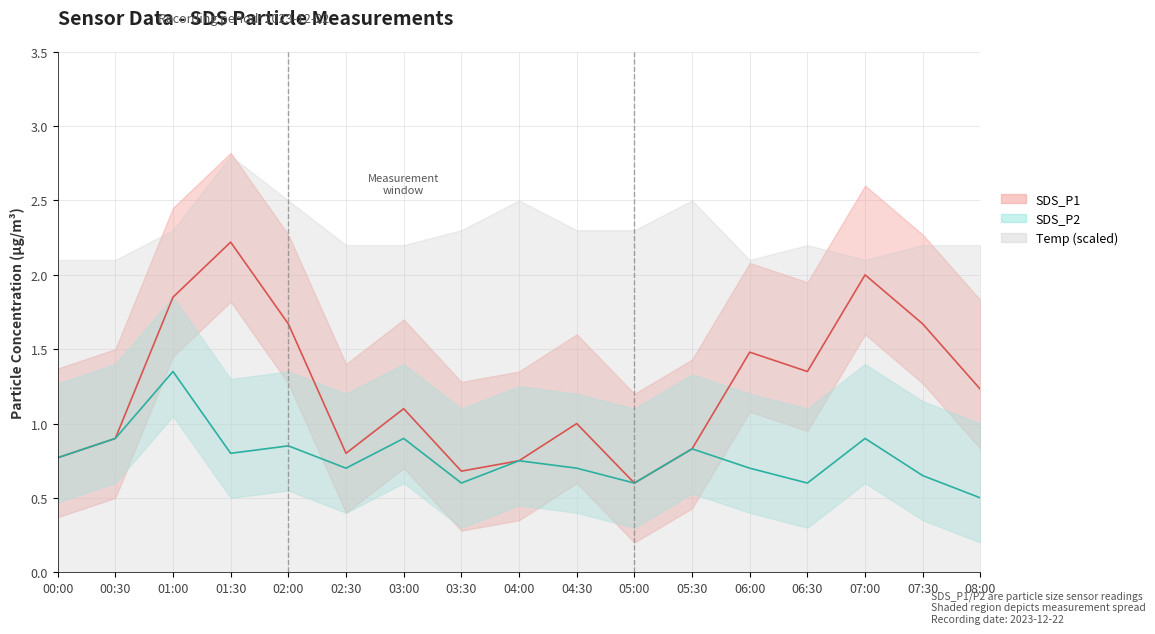

At which label is SDS_P1 mean closest to 1?

04:30